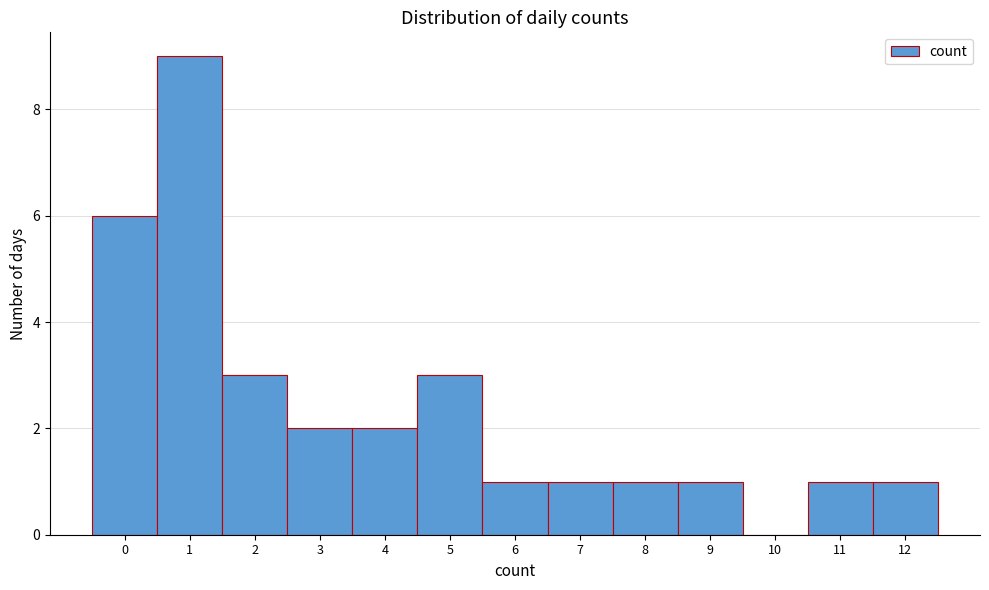

Reading left to right, transcribe this chart: for each bar, give the range it covers on the x-axis and its height. The values are not printed on the chart, so give them approximately, as read against the axis.

-0.5 to 0.5: 6
0.5 to 1.5: 9
1.5 to 2.5: 3
2.5 to 3.5: 2
3.5 to 4.5: 2
4.5 to 5.5: 3
5.5 to 6.5: 1
6.5 to 7.5: 1
7.5 to 8.5: 1
8.5 to 9.5: 1
9.5 to 10.5: 0
10.5 to 11.5: 1
11.5 to 12.5: 1